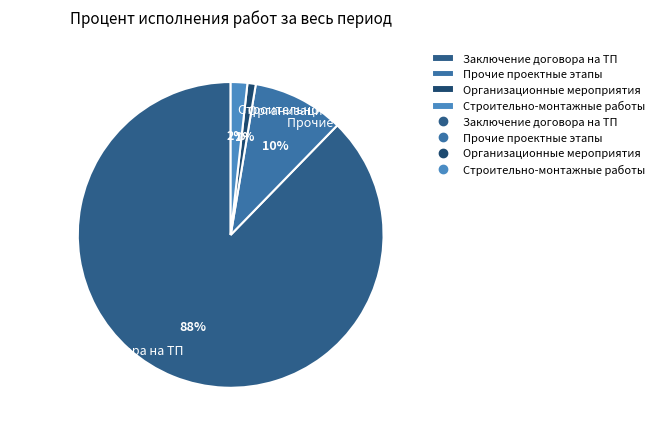

To the nearest percent, what is the combined percentage of Прочие проектные этапы and Организационные мероприятия?

11%